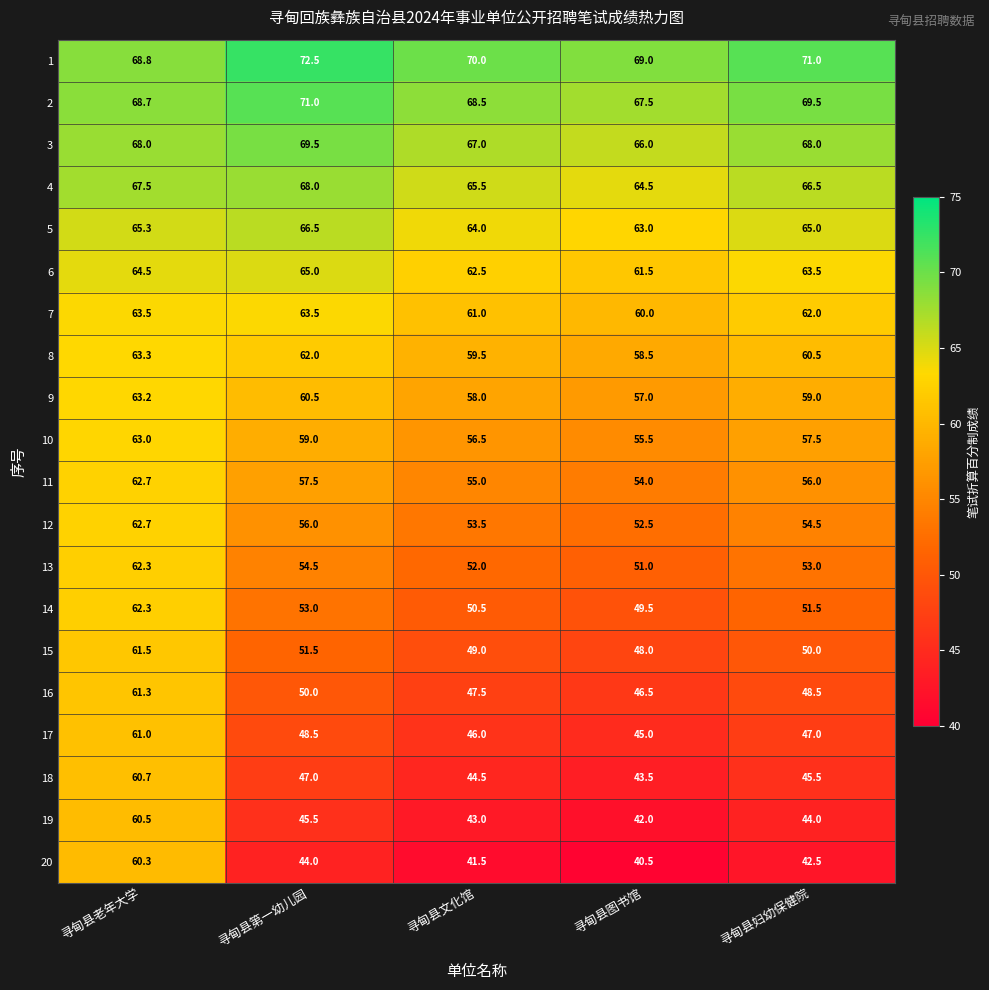

What is the average value of the 3 series?

67.7